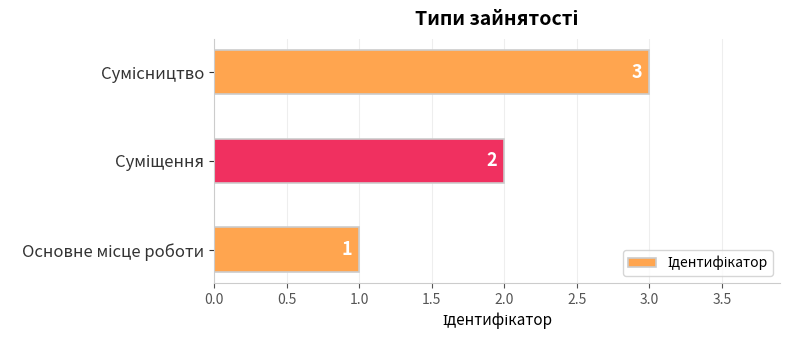

What is the minimum value shown in the chart?

1